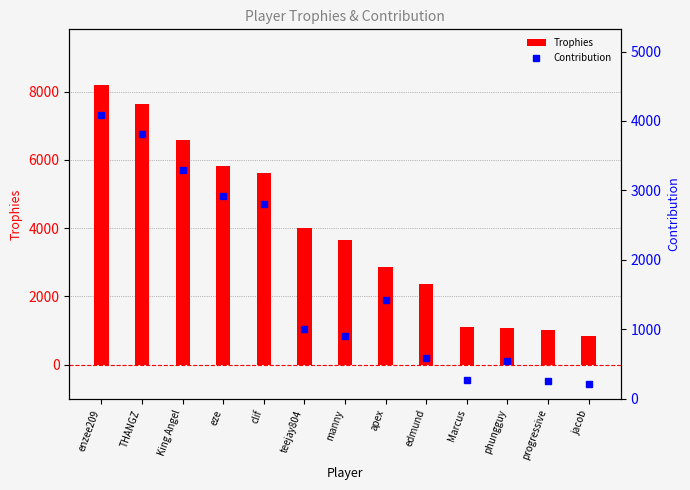

What is the label of the 8th bar from the left?

apex